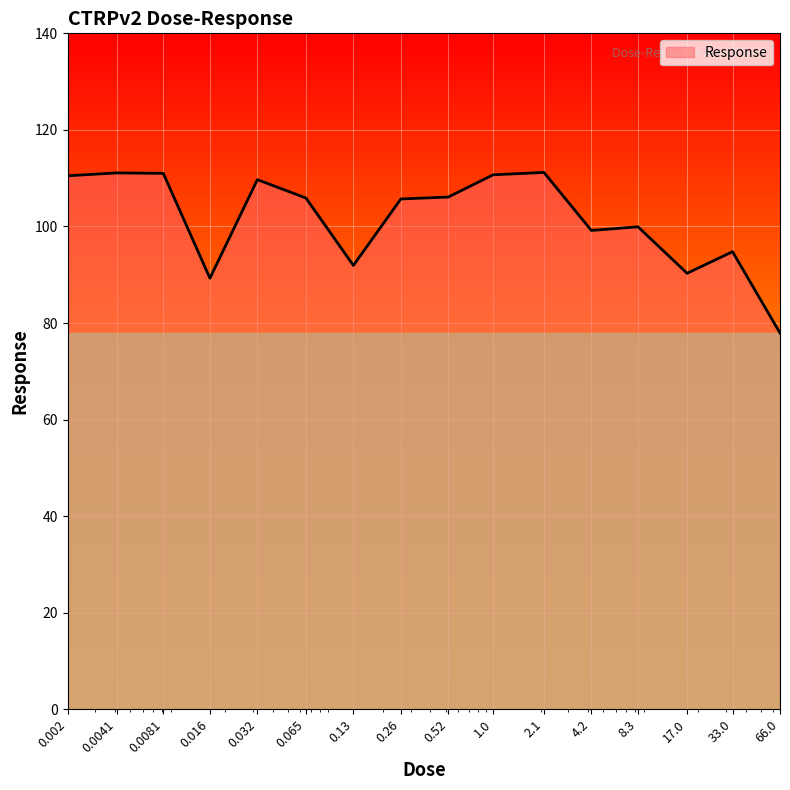

What is the difference between the maximum and minimum values?

33.3